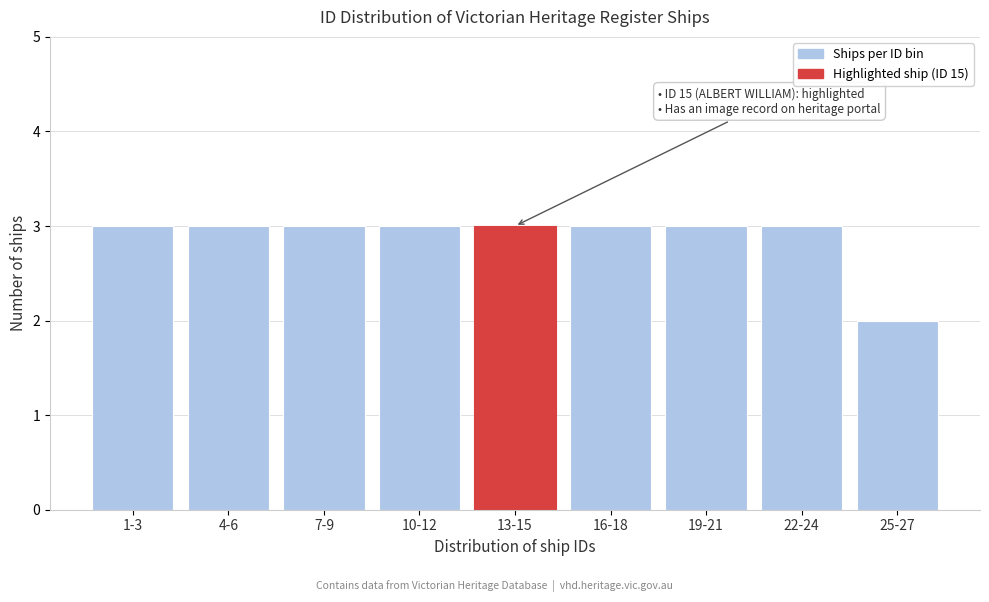

Reading right to left, extract all data points from this chart.

2	3	3	3	3	3	3	3	3